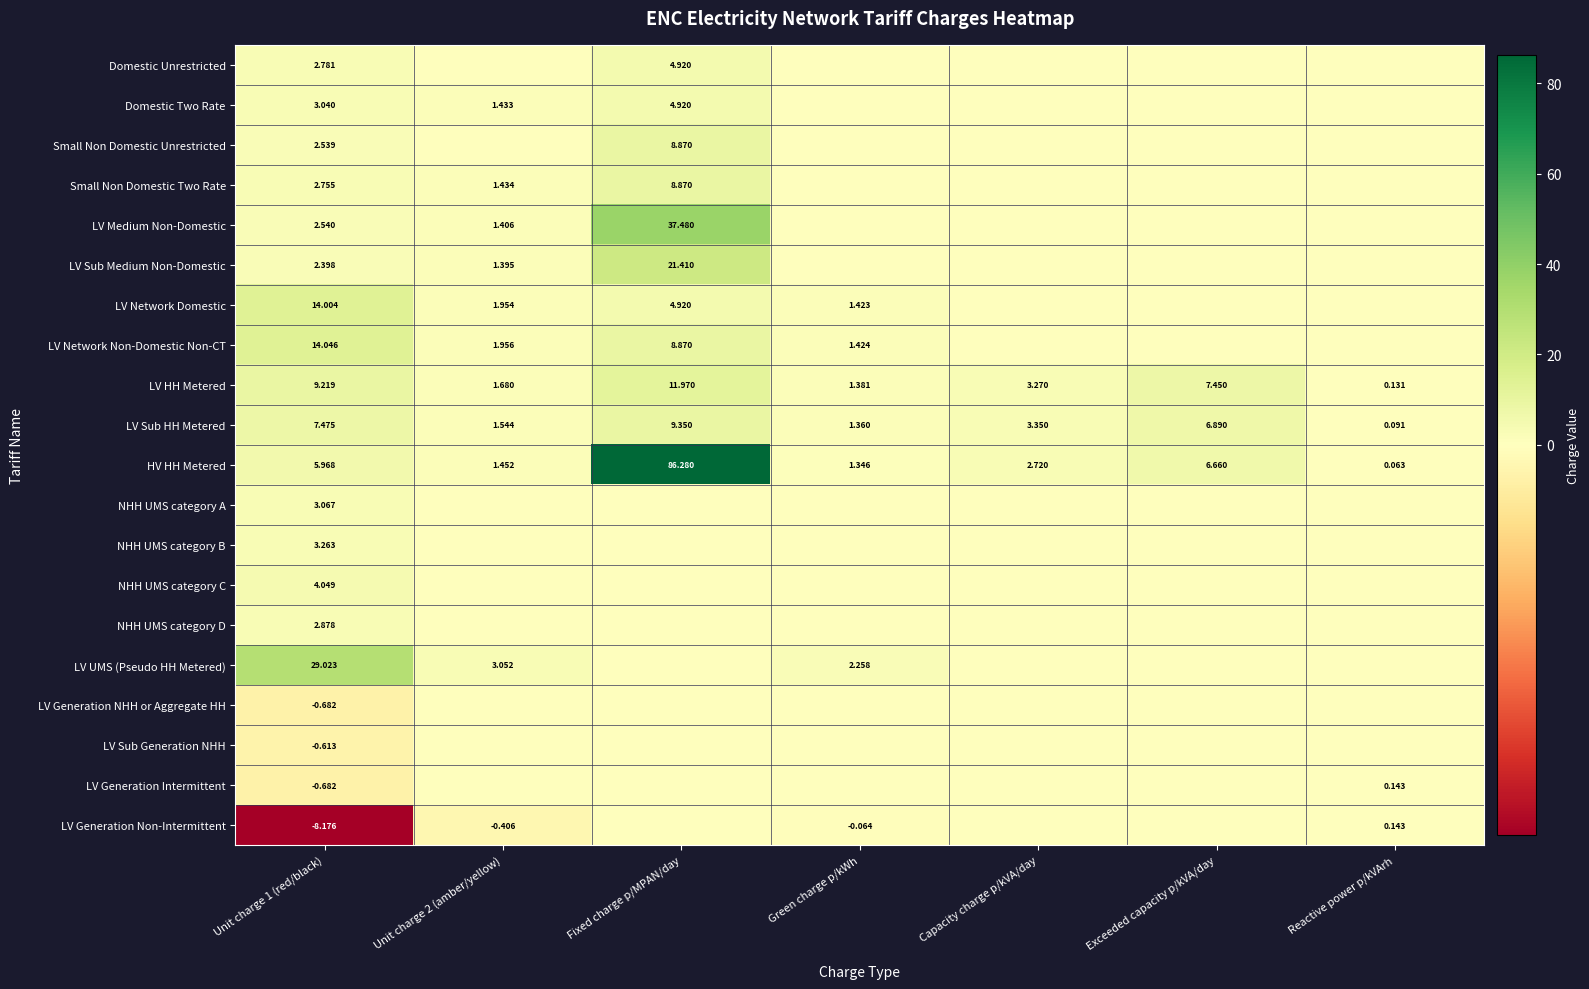

Which series has the largest total across all categories?

HV HH Metered